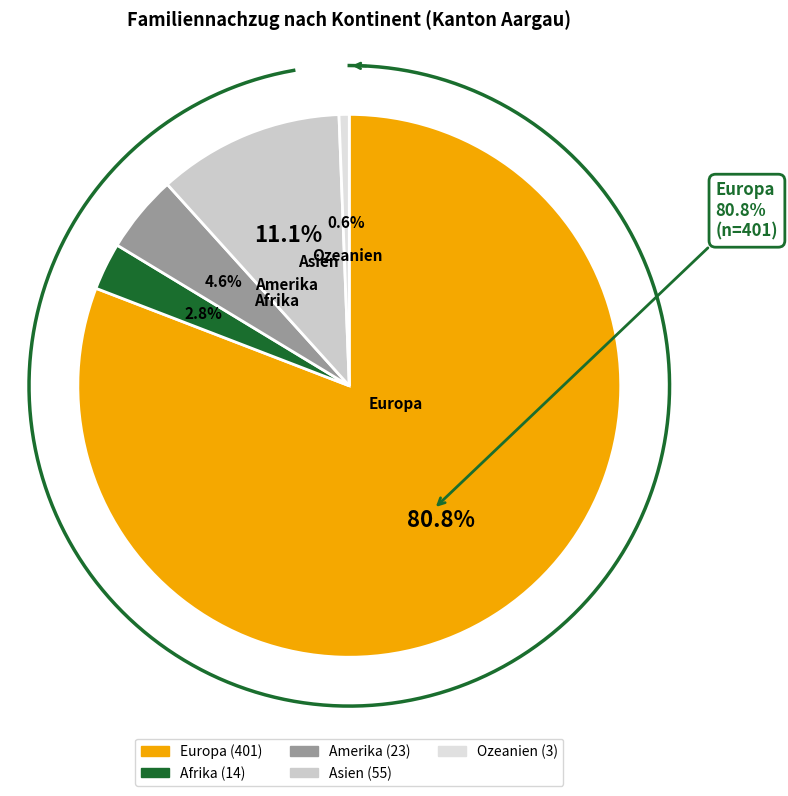

To the nearest percent, what is the difference between the Europa and Afrika slice percentages?

78%